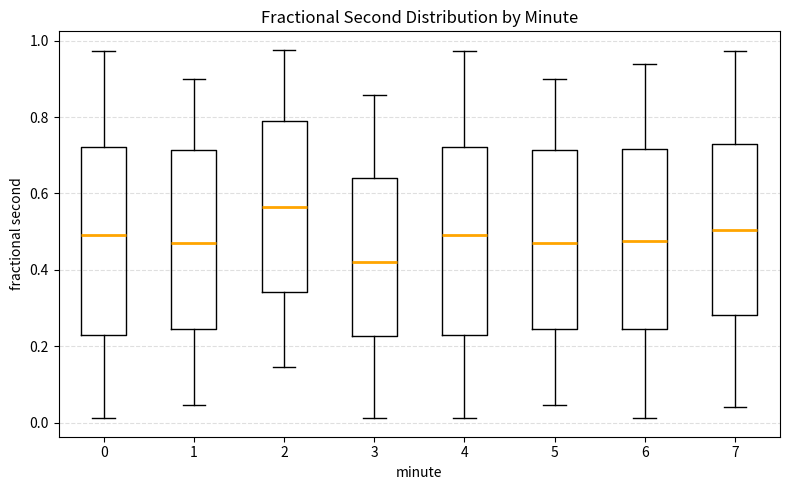

Which box has the highest median line?

2